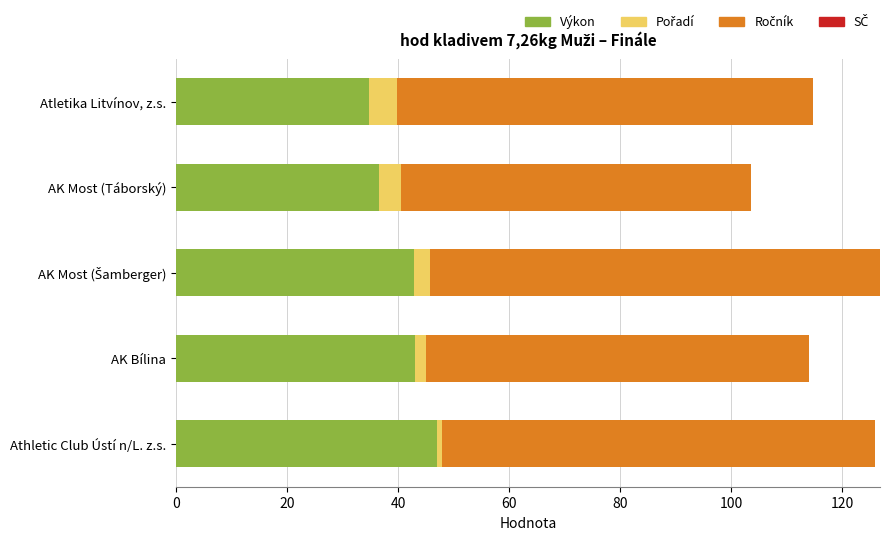

How many series are shown in this chart?

3